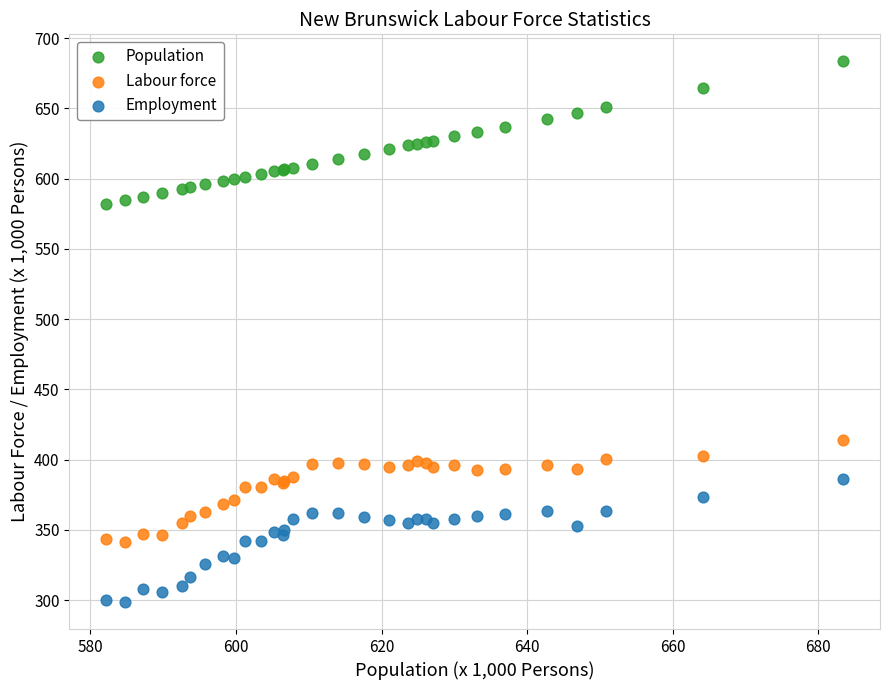

Which series contains the lowest Y value?

Employment